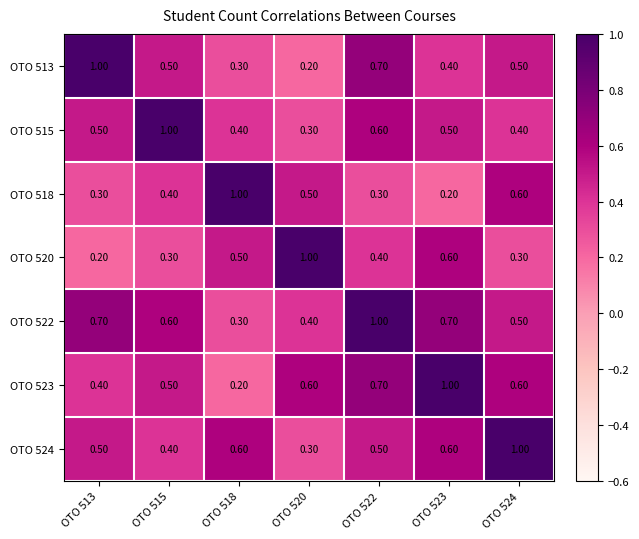

What is the difference between the maximum and minimum values in the OTO 522 series?

0.7